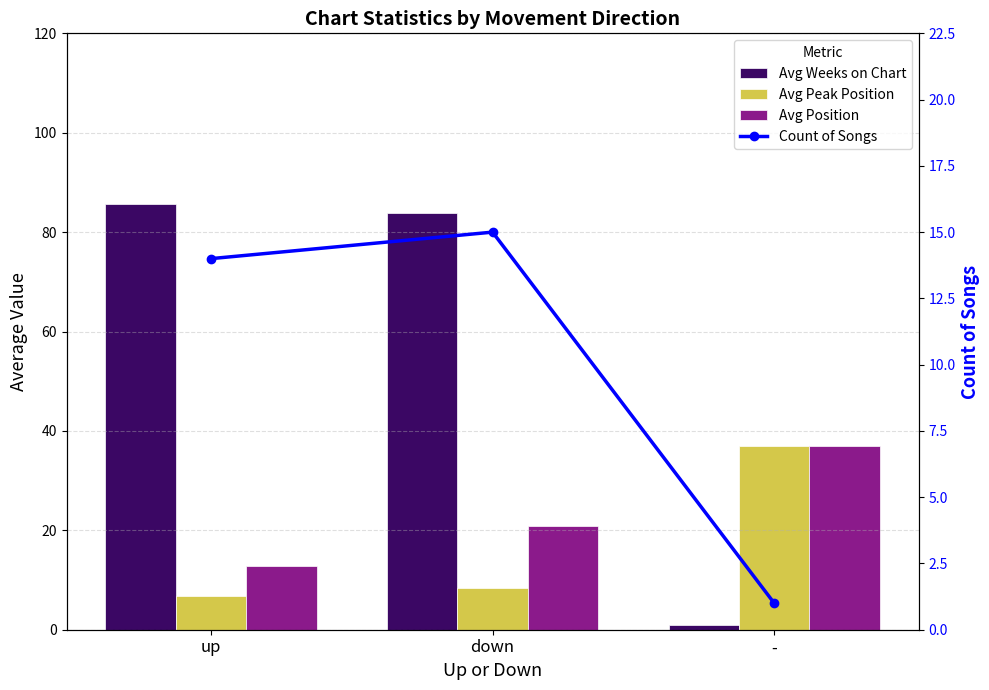

What is the total value across all series at -?

76.0